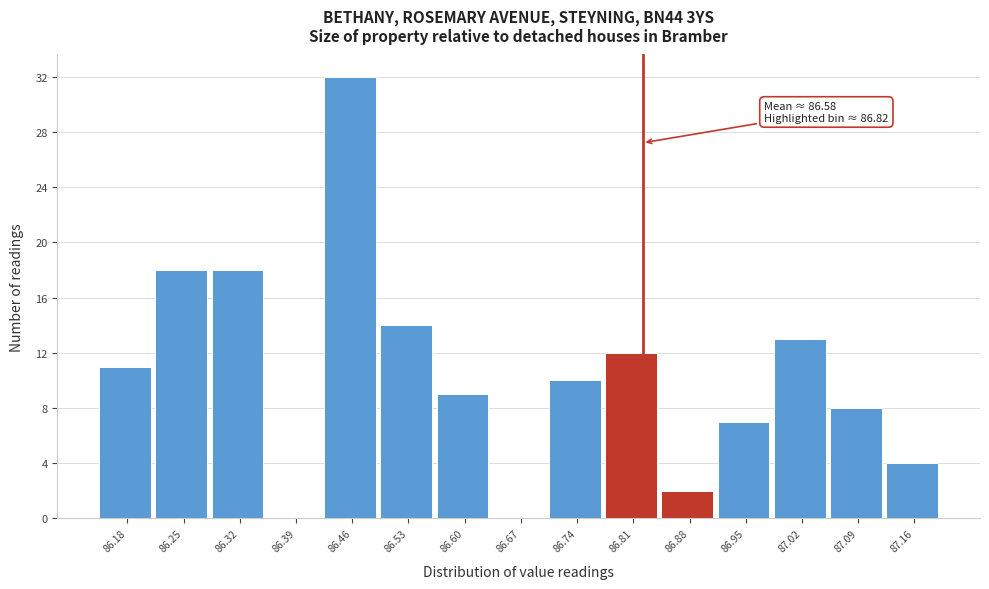

Over which range of the x-axis is the bar tallest?

86.43 to 86.50